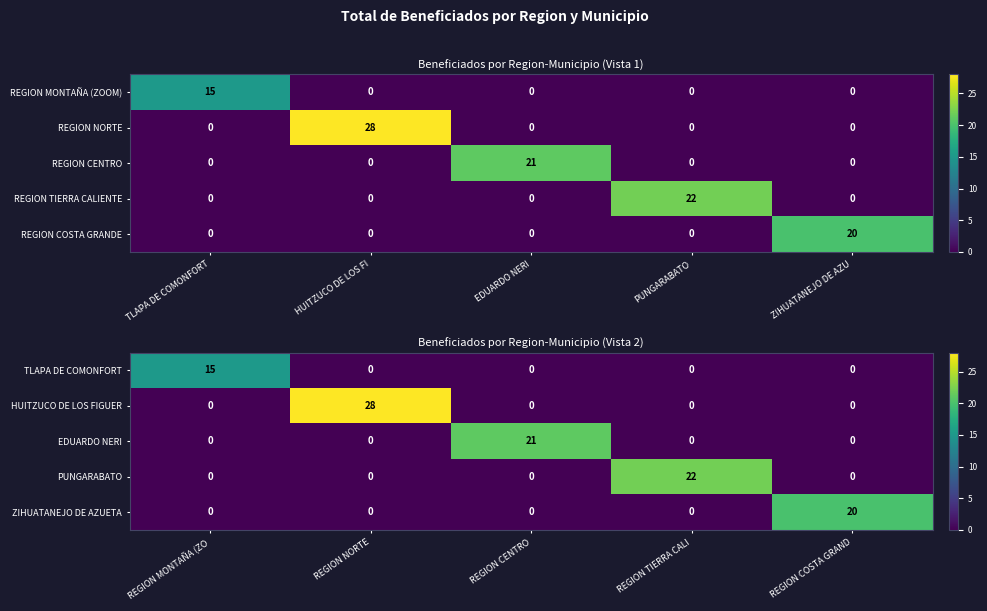

Read the HUITZUCO DE LOS FIGUER value at REGION NORTE, to the nearest 10.

30